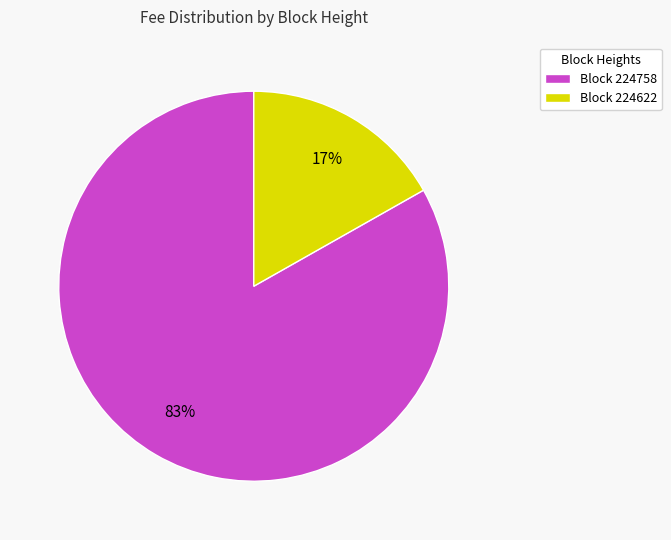

Is the sum of Block 224622 and Block 224758 greater than half?

Yes